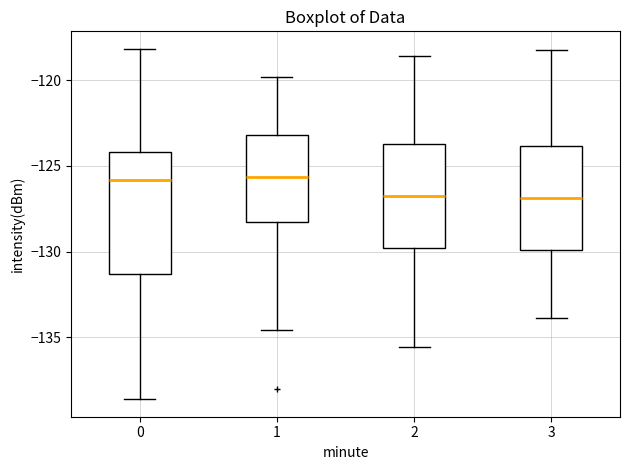

Reading left to right, read every box against the y-axis: the position of its median line, the range the box covers, and the ends of its whiskers. The values are not printed on the chart, so give them approximately, as read against the axis.

0: median -126.0, box -131.5 to -124.0, whiskers -138.5 to -118.0
1: median -125.5, box -128.5 to -123.0, whiskers -134.5 to -120.0
2: median -126.5, box -130.0 to -123.5, whiskers -135.5 to -118.5
3: median -127.0, box -130.0 to -124.0, whiskers -134.0 to -118.0